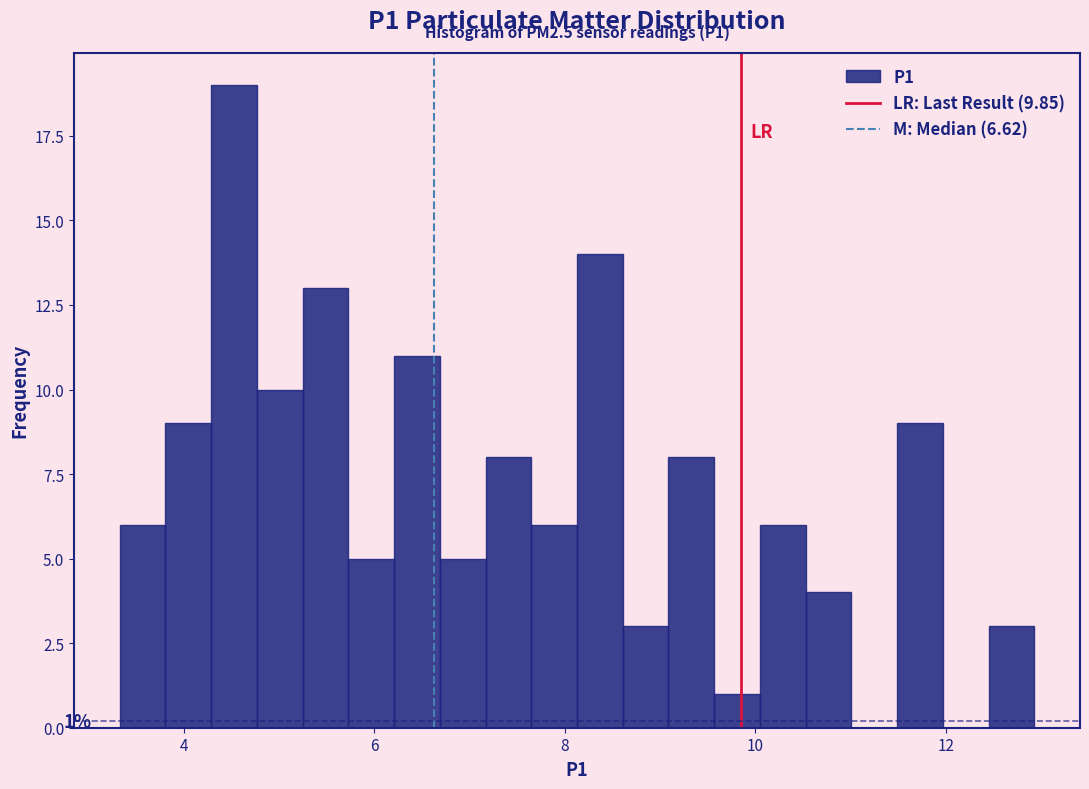

Read against the x-axis, roughly where is the centre of the tallest bar?

4.6